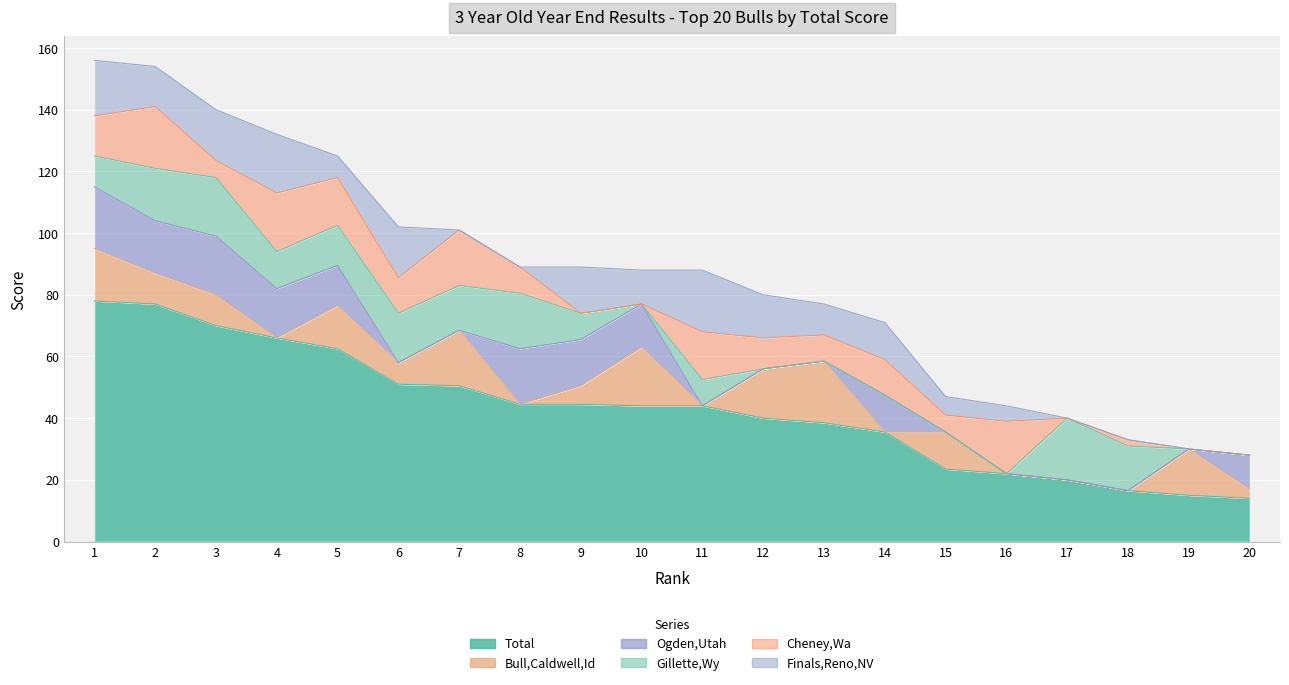

True or false: Bull,Caldwell,Id and Ogden,Utah cross at least once.

True